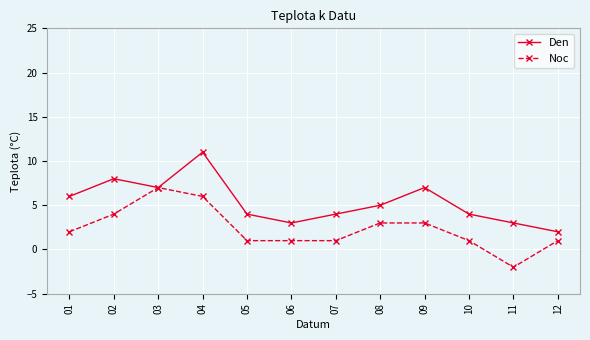

Rank the series by their average value, from lowest to highest.

Noc, Den